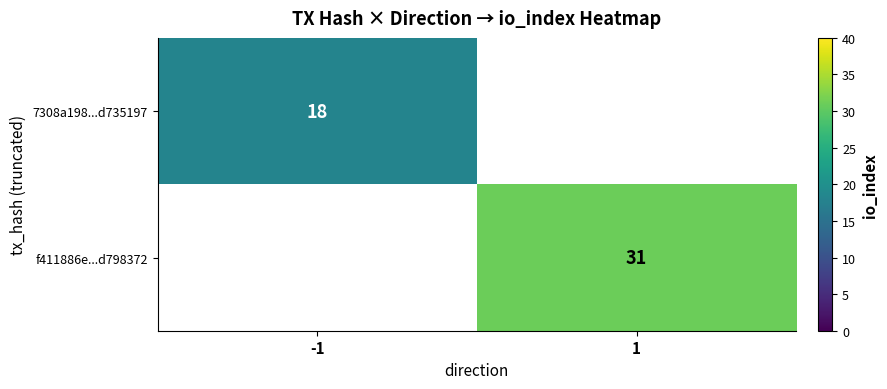

Is the value of 7308a198...d735197 at -1 greater than the value of f411886e...d798372 at 1?

No